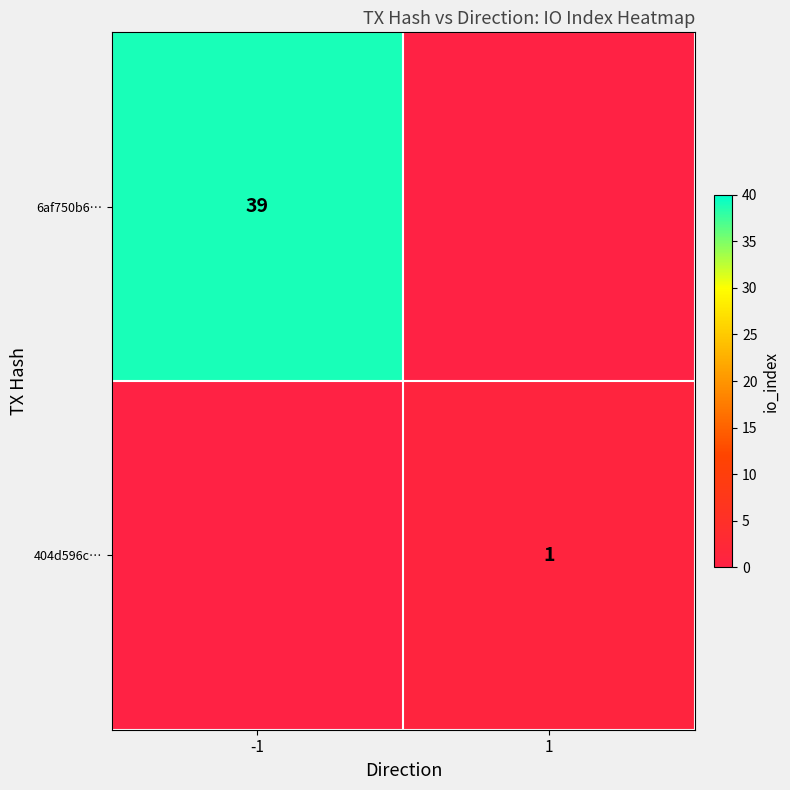

True or false: 404d596c… has a value of 1 at 1.

True